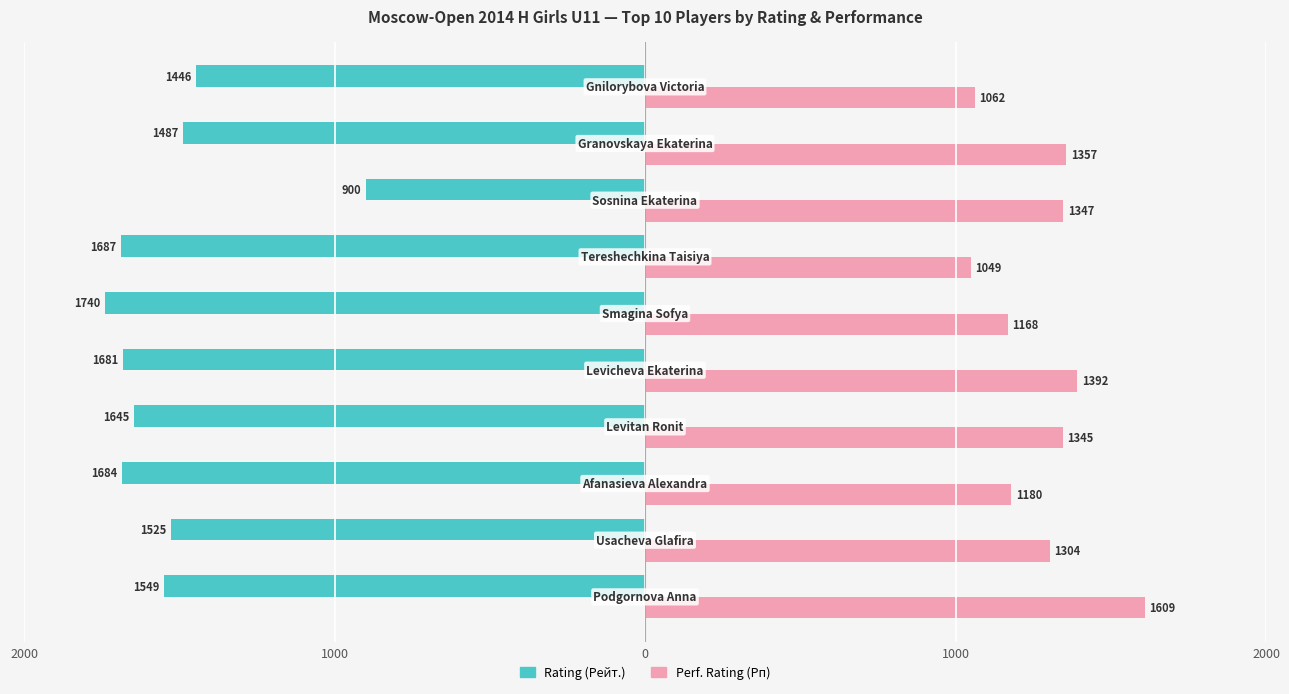

Which series has the largest range (max minus min)?

Rating (Рейт.)